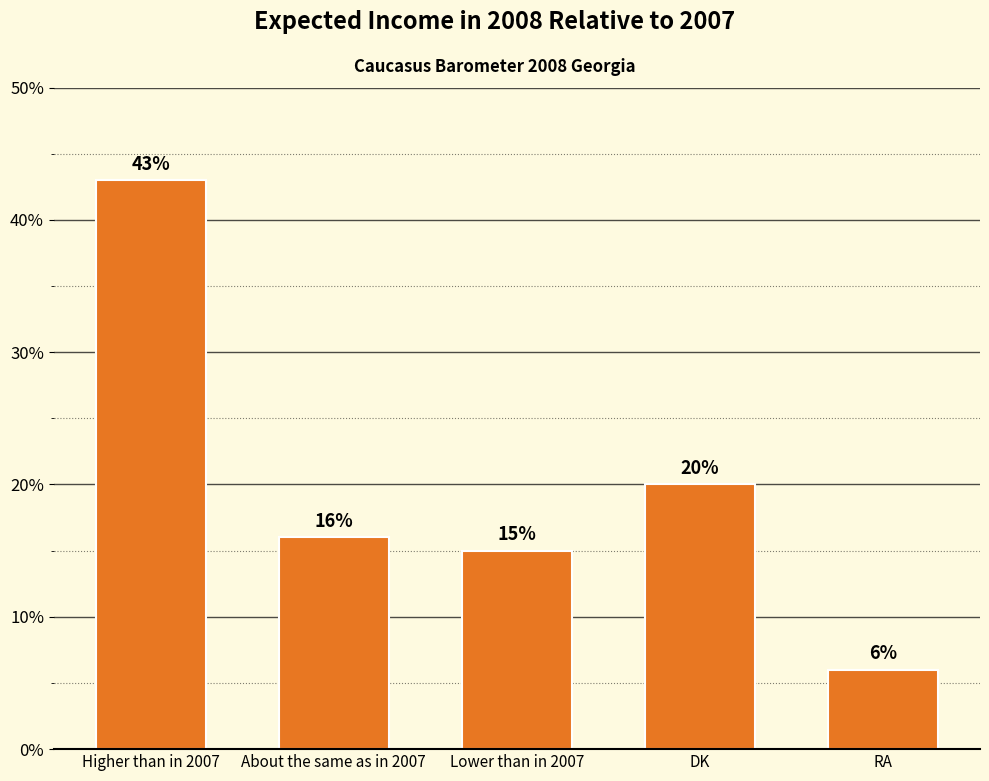

Is it true that the value at DK is 20?

True